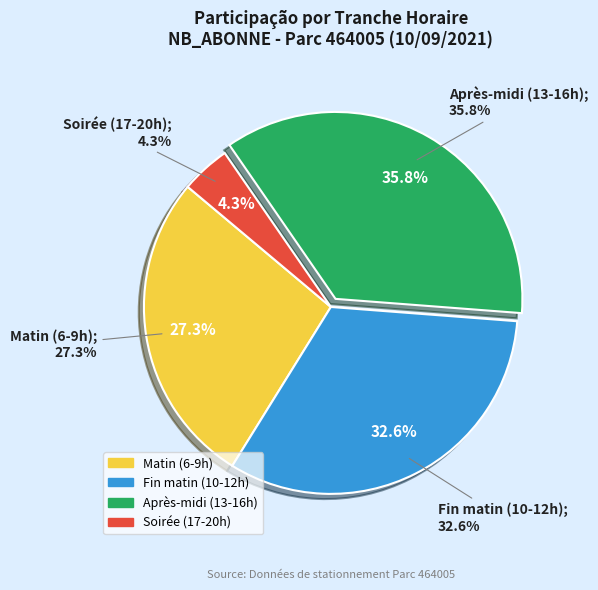

Does TRANCHE 17-20 account for over 50% of the chart?

No